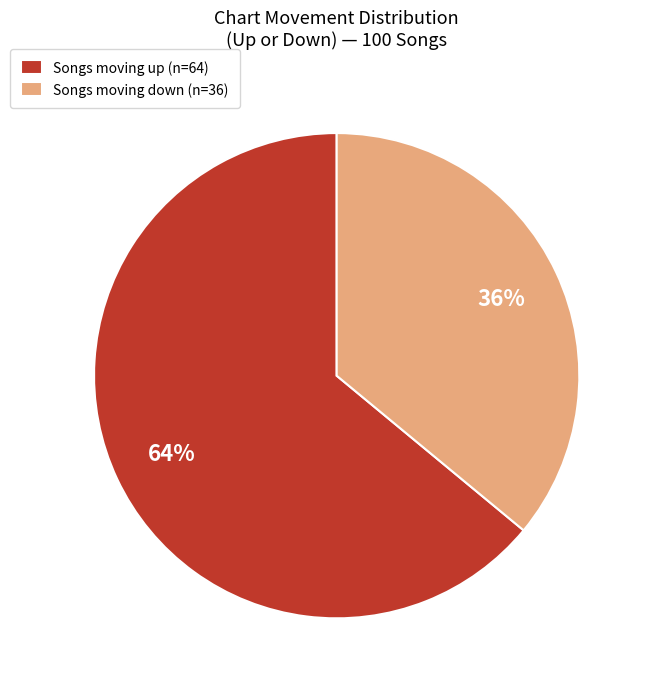

Which slice represents more than half of the pie?

Songs moving up (n=64)